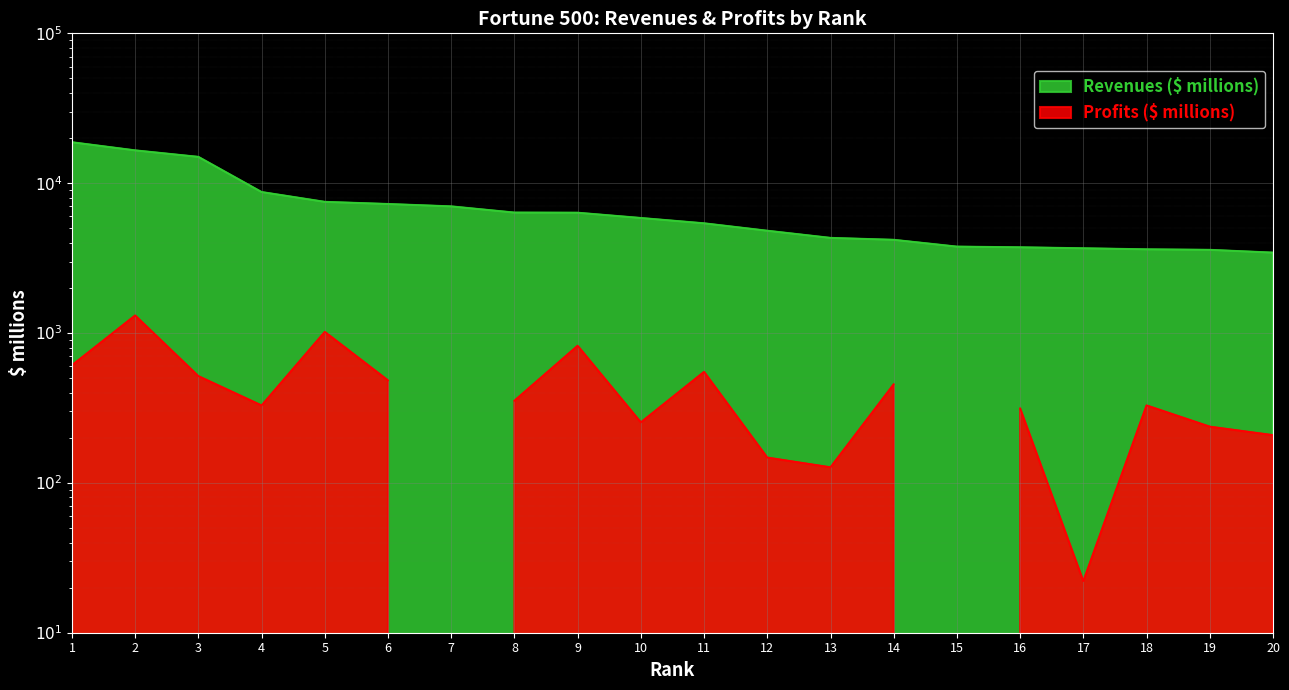

Reading left to right, extract all data points from this chart.

18752.4	16554.2	14979.9	8726.7	7504.0	7260.5	6999.7	6364.5	6349.8	5856.2	5396.2	4814.4	4313.4	4187.8	3771.7	3732.8	3677.1	3618.4	3589.5	3439.2